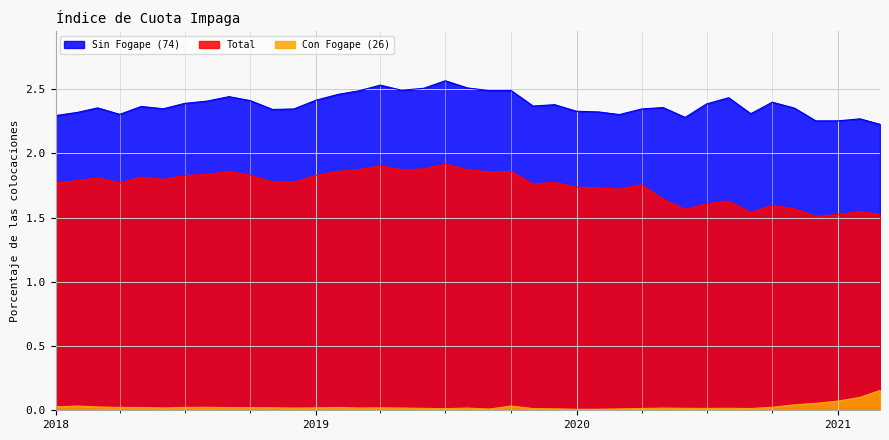

True or false: Con Fogape (26) and Total intersect in this chart.

False